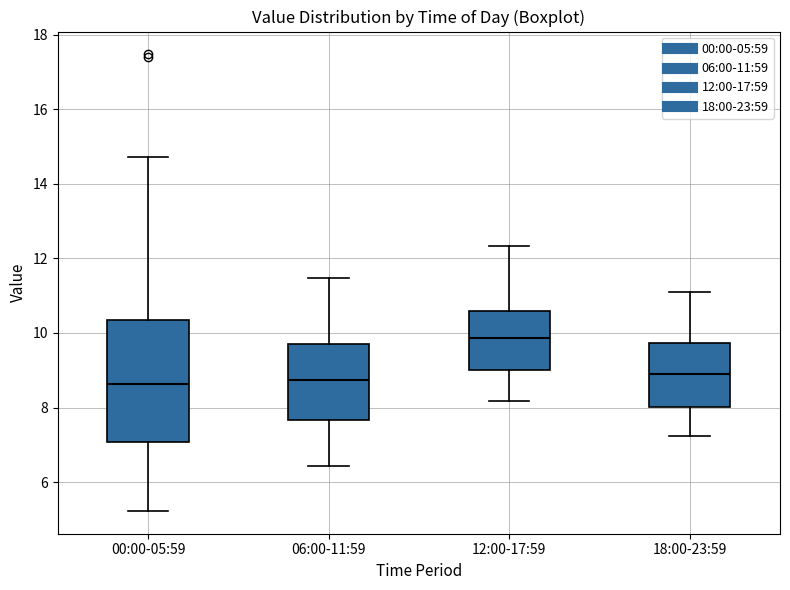

Reading left to right, read every box against the y-axis: the position of its median line, the range the box covers, and the ends of its whiskers. The values are not printed on the chart, so give them approximately, as read against the axis.

00:00-05:59: median 8.6, box 7.0 to 10.4, whiskers 5.2 to 14.8
06:00-11:59: median 8.8, box 7.6 to 9.8, whiskers 6.4 to 11.4
12:00-17:59: median 9.8, box 9.0 to 10.6, whiskers 8.2 to 12.4
18:00-23:59: median 9.0, box 8.0 to 9.8, whiskers 7.2 to 11.2